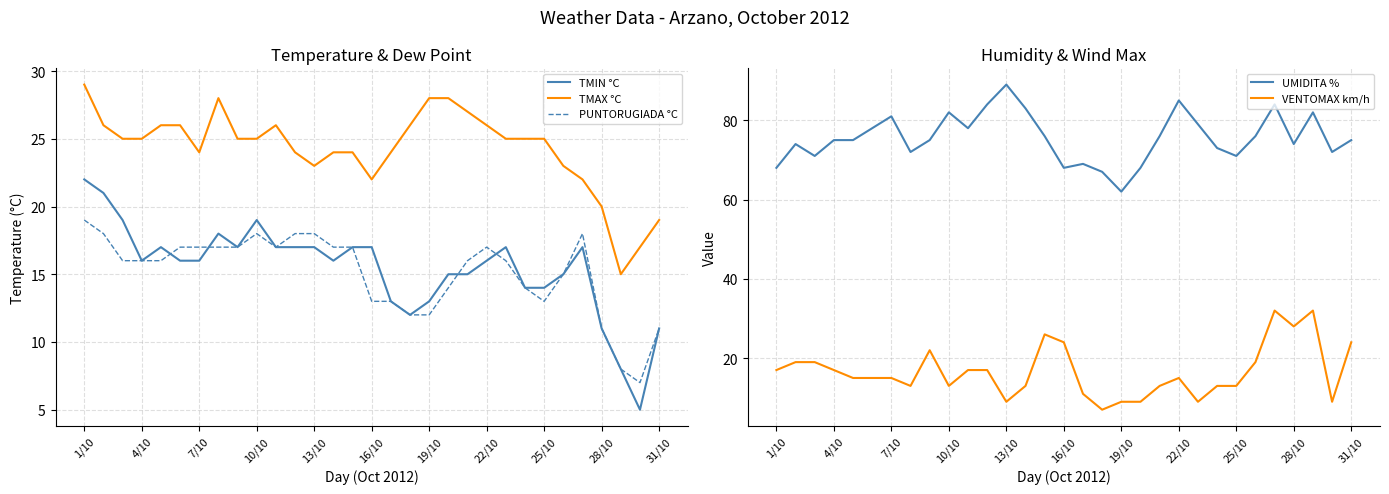

How many lines are shown in the chart?

5